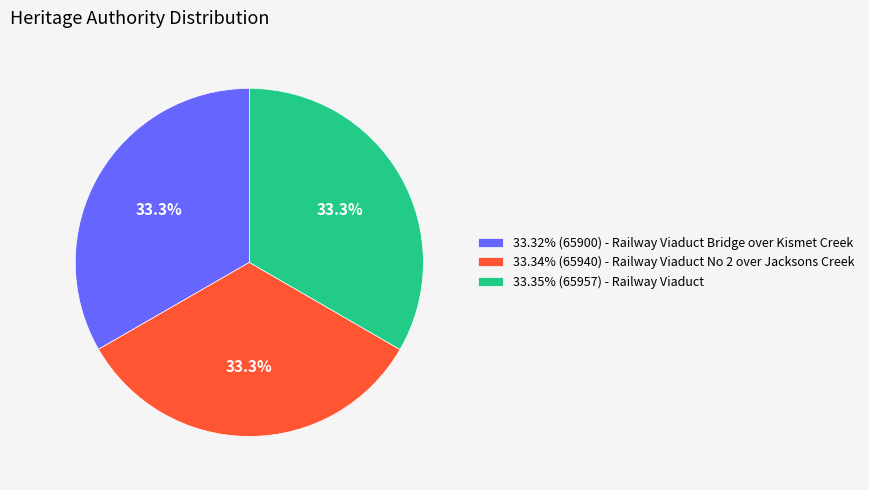

Is there any slice that represents more than half of the pie?

No